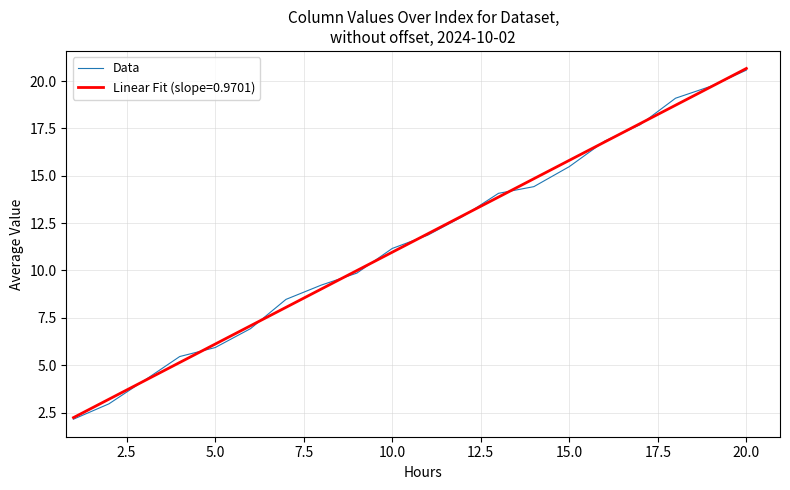

What is the minimum value for Data?

2.1